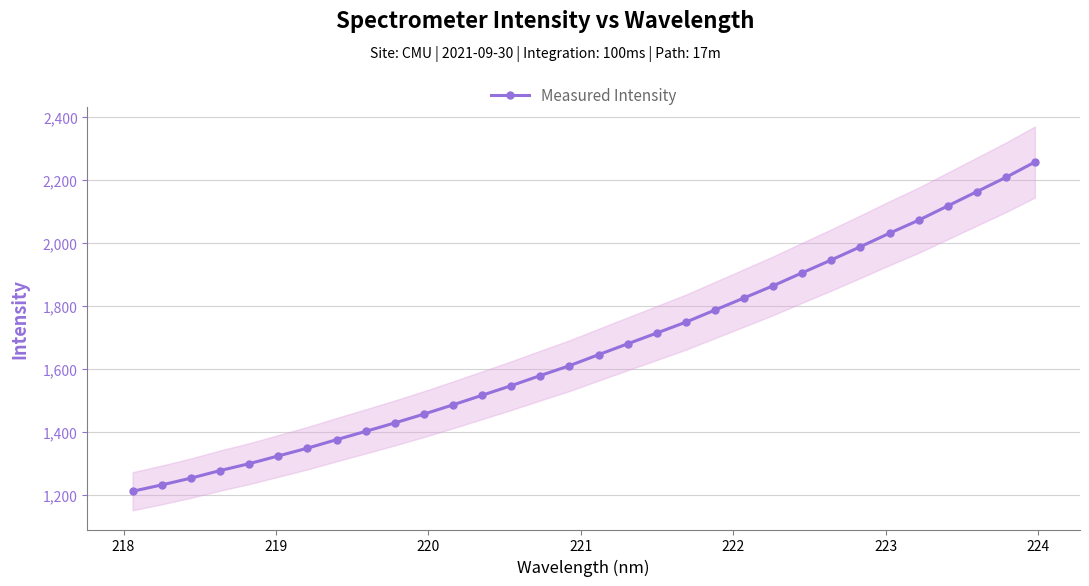

True or false: the data has more than 0 interior local peaks.

False